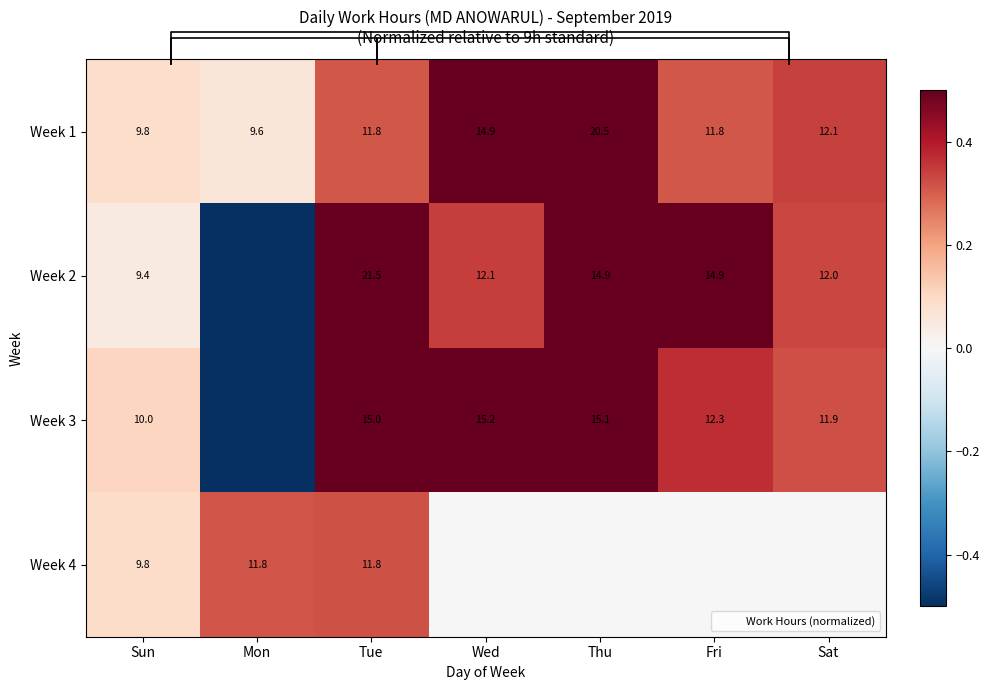

True or false: Week 1 has a value of 0.3 at Tue.

True